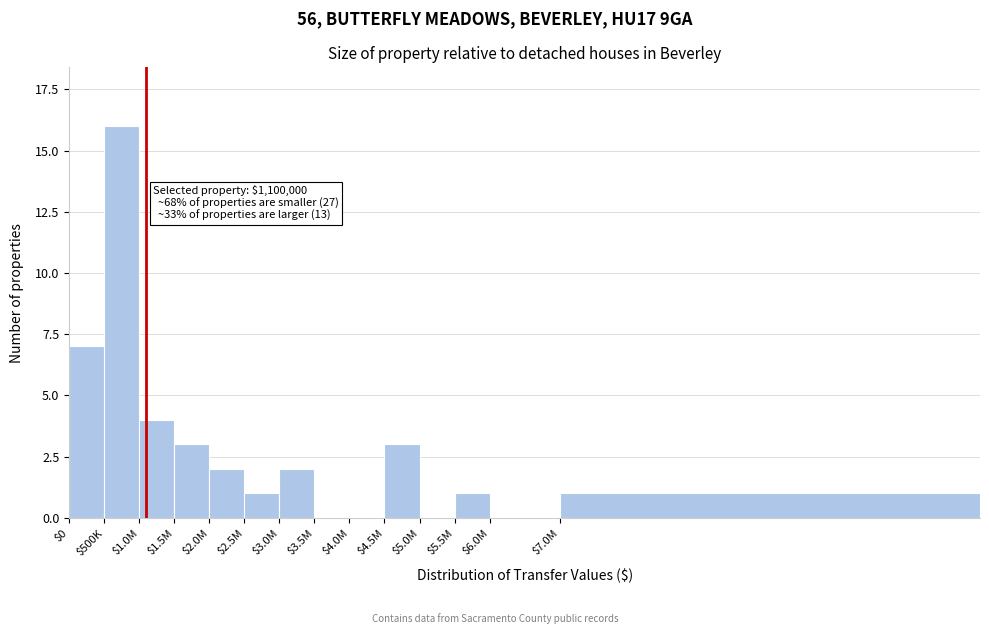

At which category does the chart reach its peak across all series?

$500K